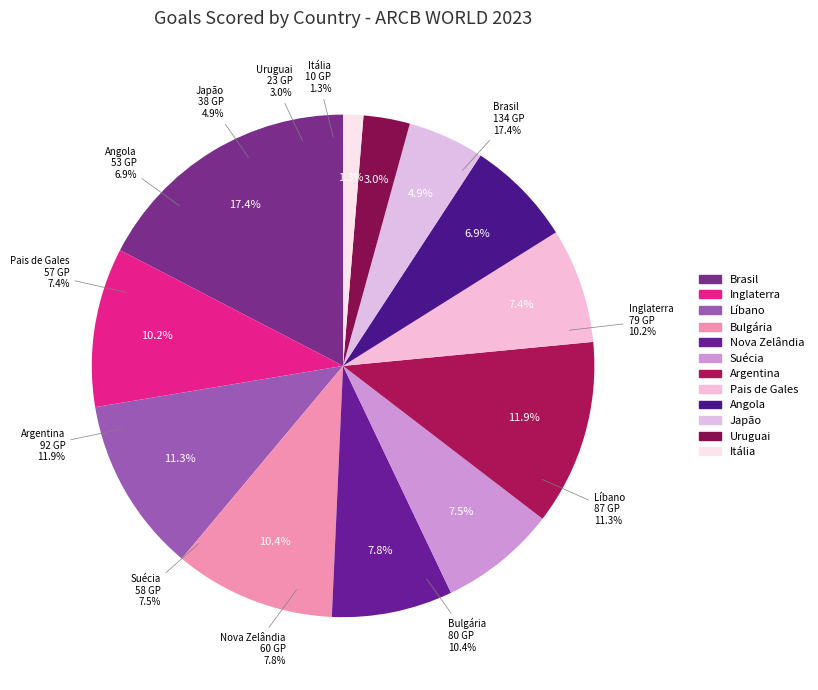

To the nearest percent, what is the difference between the Angola and Japão slice percentages?

2%